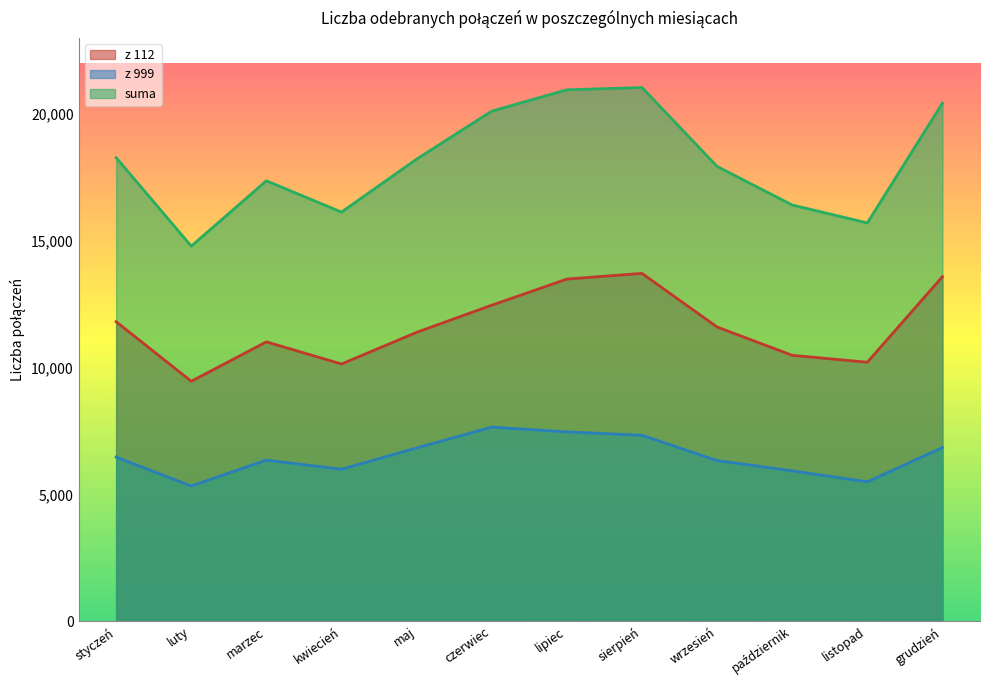

True or false: suma has a value of 10466 at maj.

False